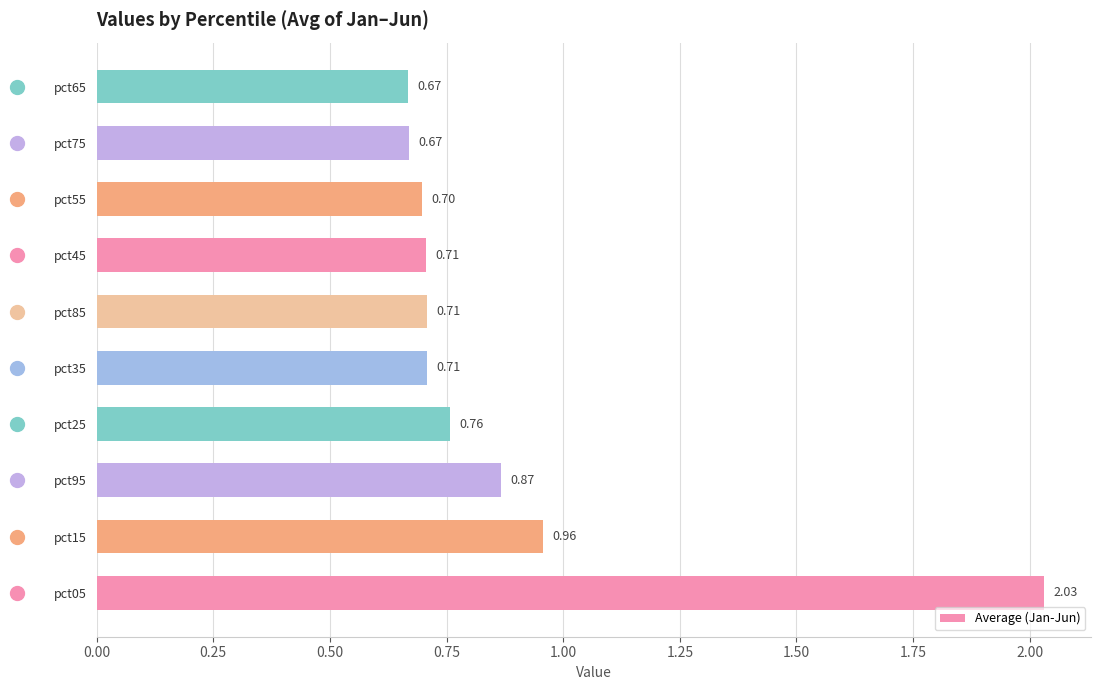

What is the difference between the maximum and minimum values?

1.4